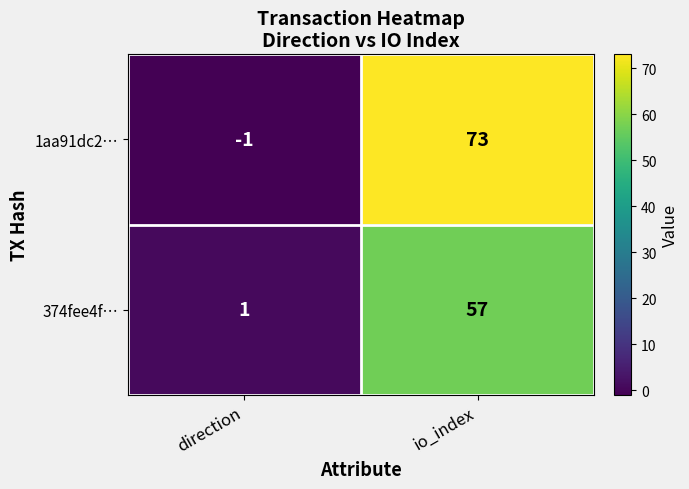

How many distinct data groups are displayed?

2